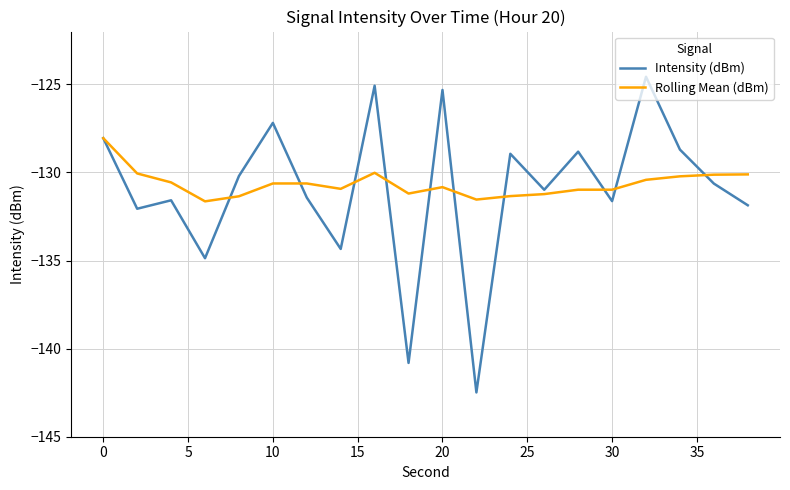

Which series has the widest spread of values?

Intensity (dBm)